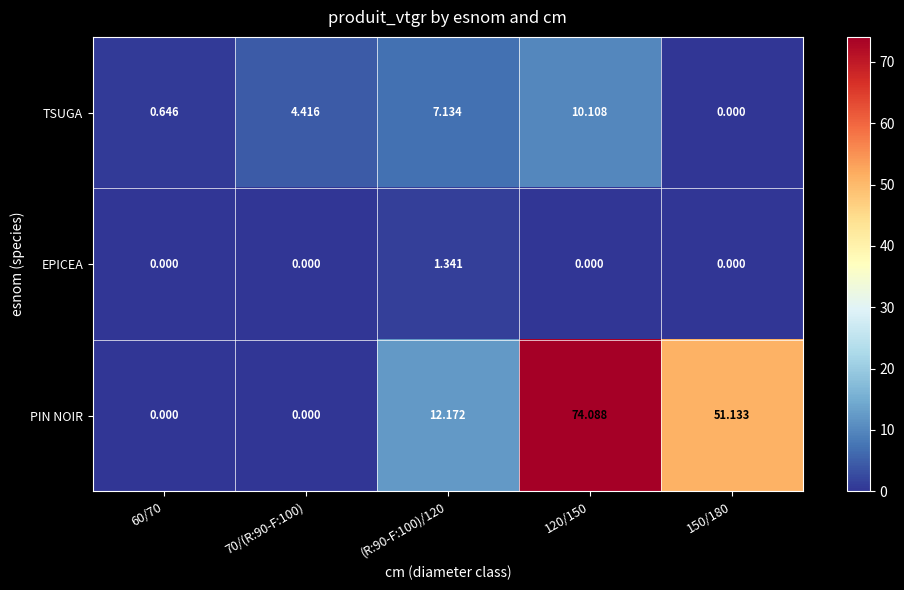

Which series has the largest total across all categories?

PIN NOIR